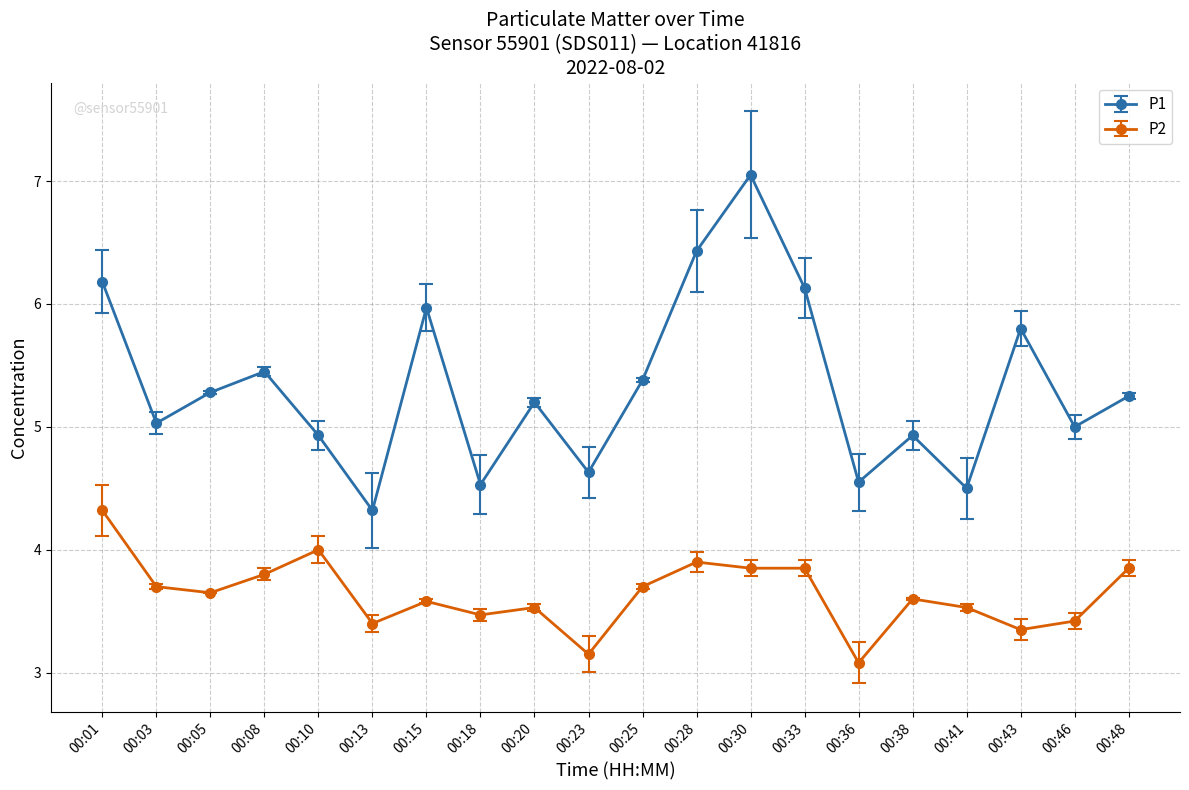

True or false: P2 has a value of 3.9 at 00:48.

True